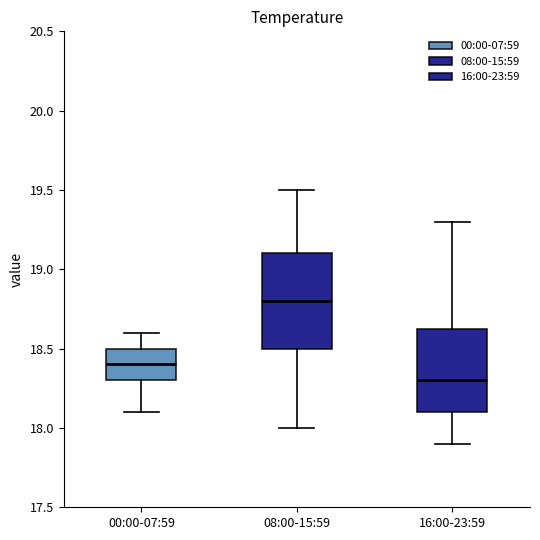

Which box is the tallest, from its lower edge to its upper edge?

08:00-15:59